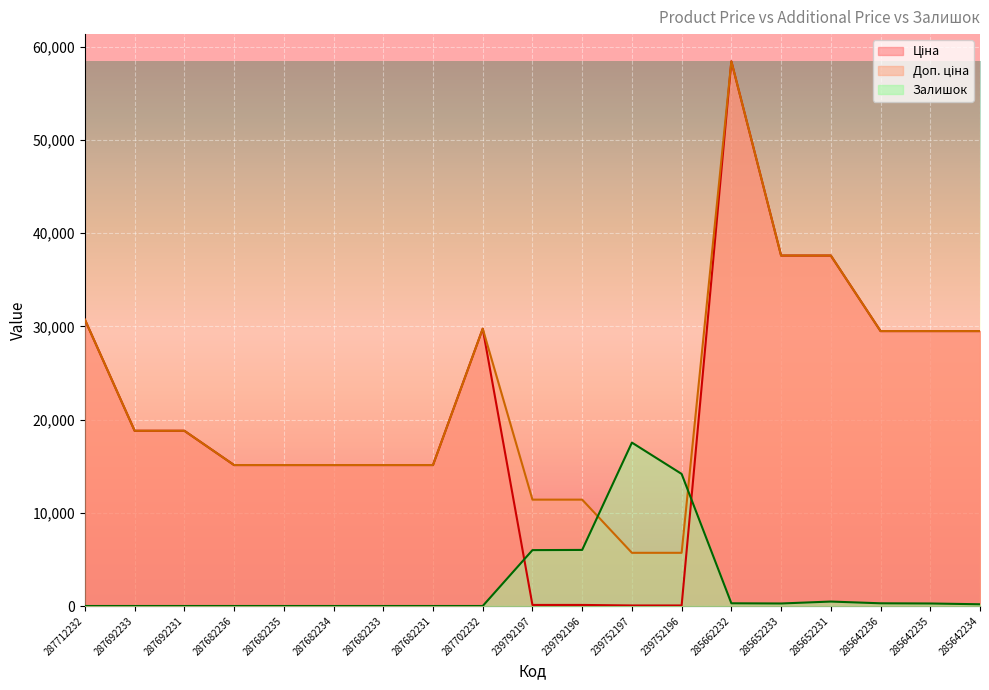

Between 287682235 and 239752196, which is larger?

287682235